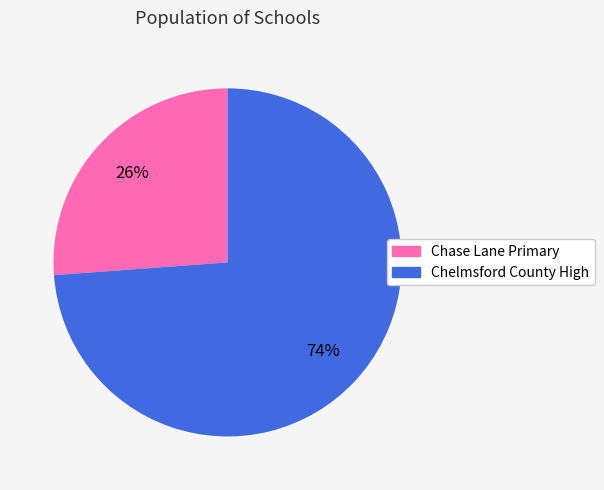

To the nearest percent, what is the difference between the largest and smallest slice percentages?

48%